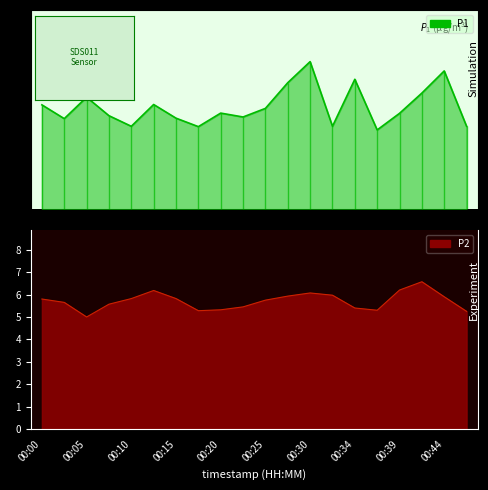

Which series has the largest total across all categories?

P1